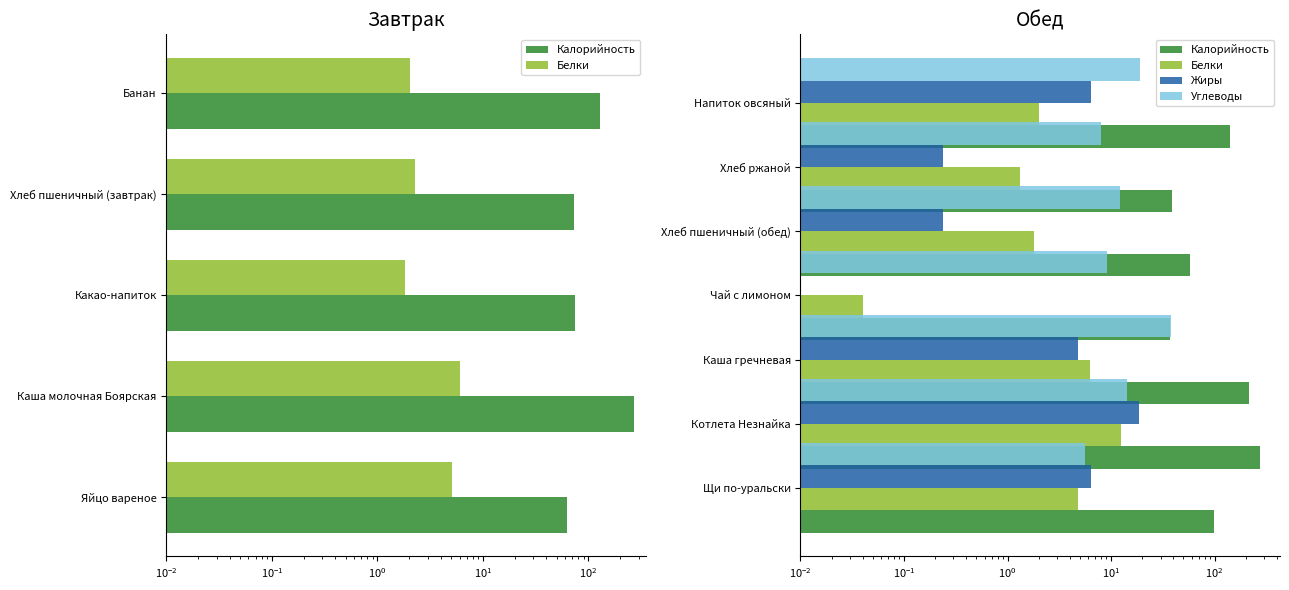

What is the spread (max minus min) of values at $\mathdefault{10^{2}}$?

38.9